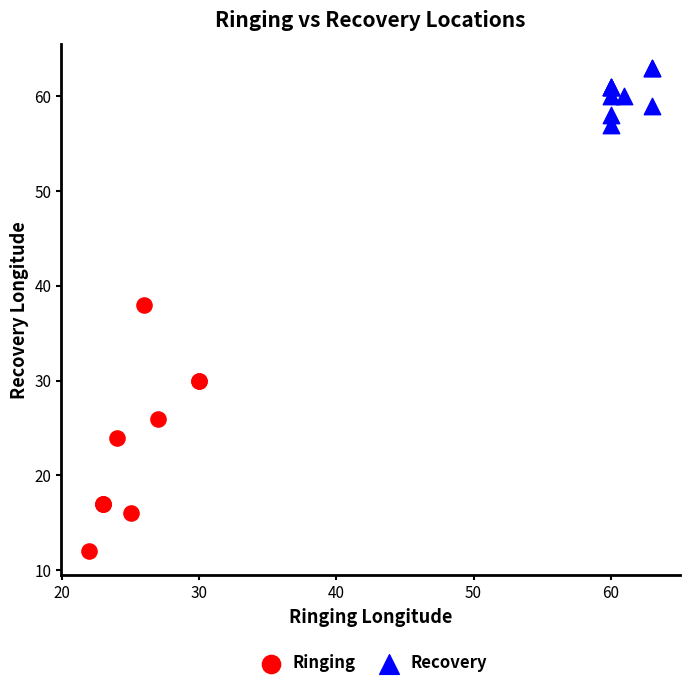

Which series has the widest spread of Y values?

Ringing